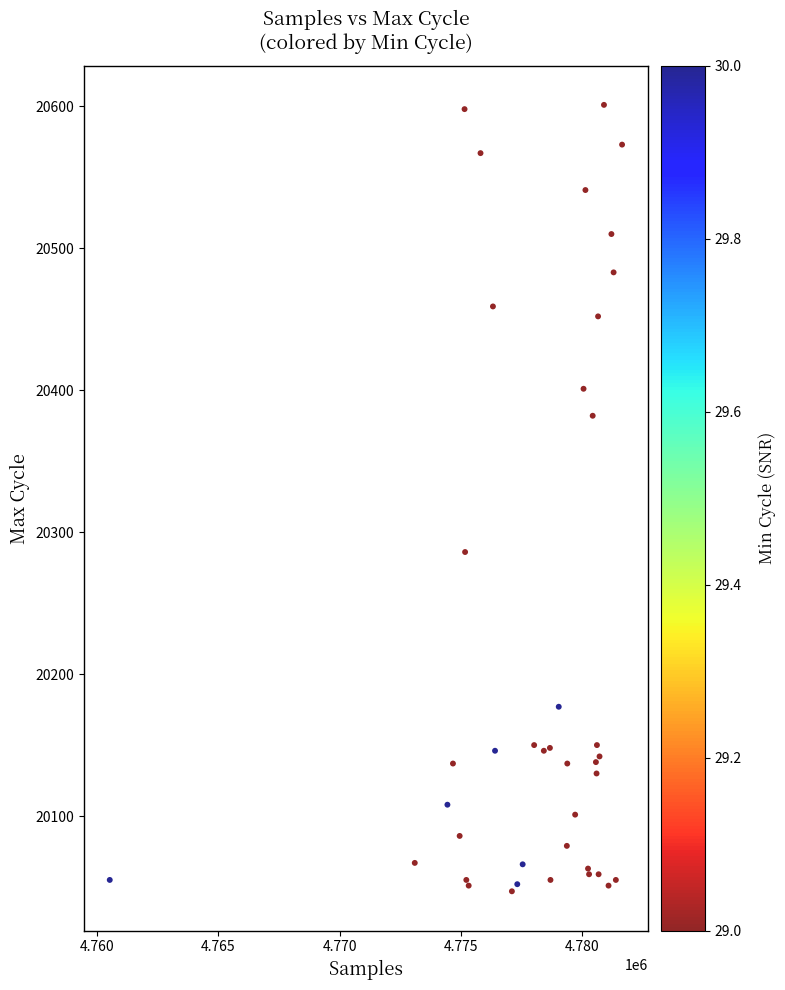

What Y value in the scatter plot is closest to 20324?

20286